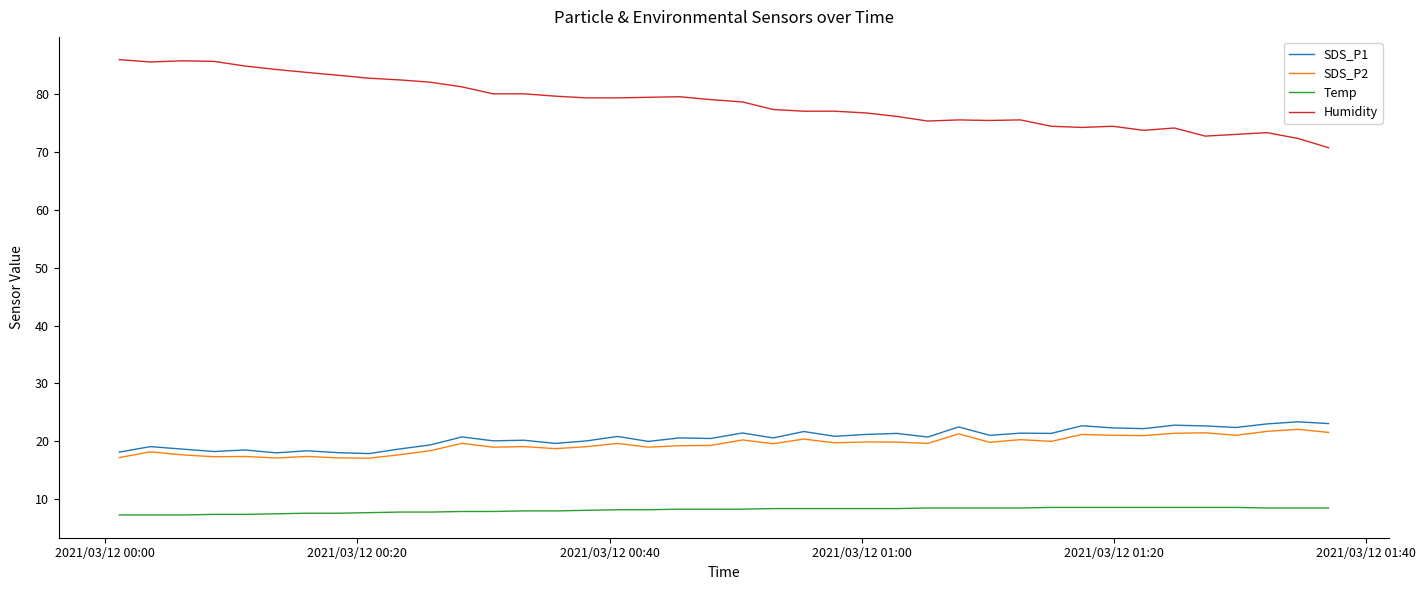

How many series are shown in this chart?

4